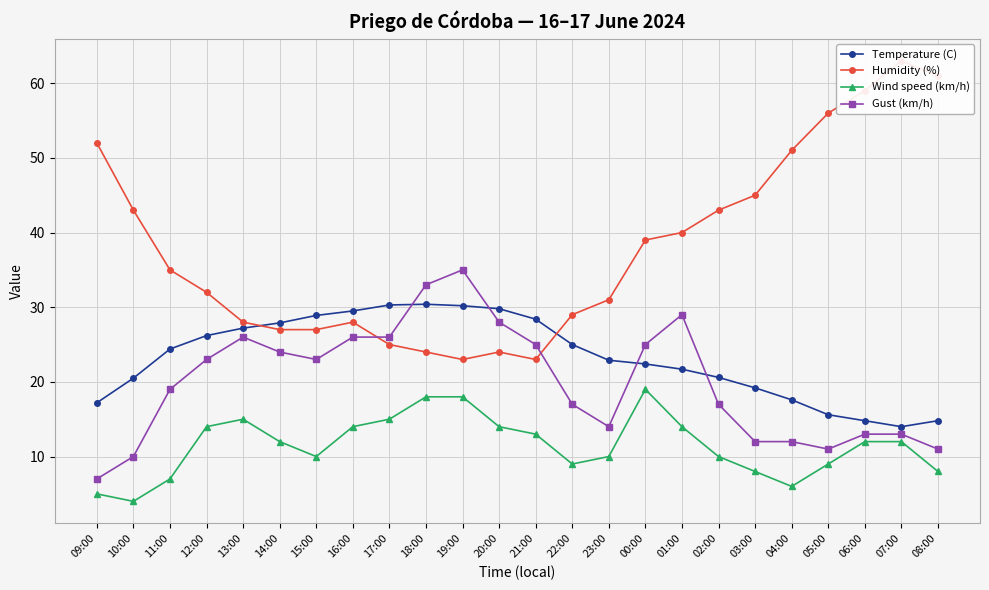

What is the approximate value of Temperature (C) at 08:00?

14.8